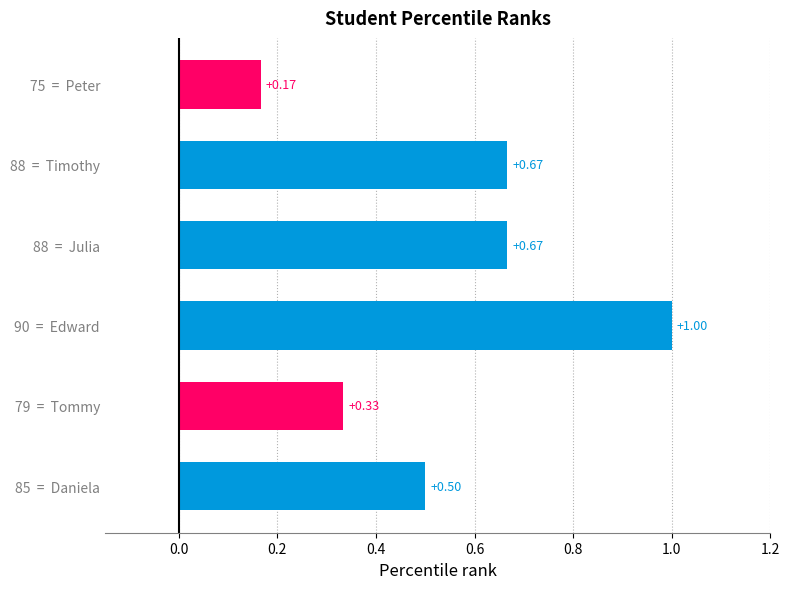

What is the average value?

0.6